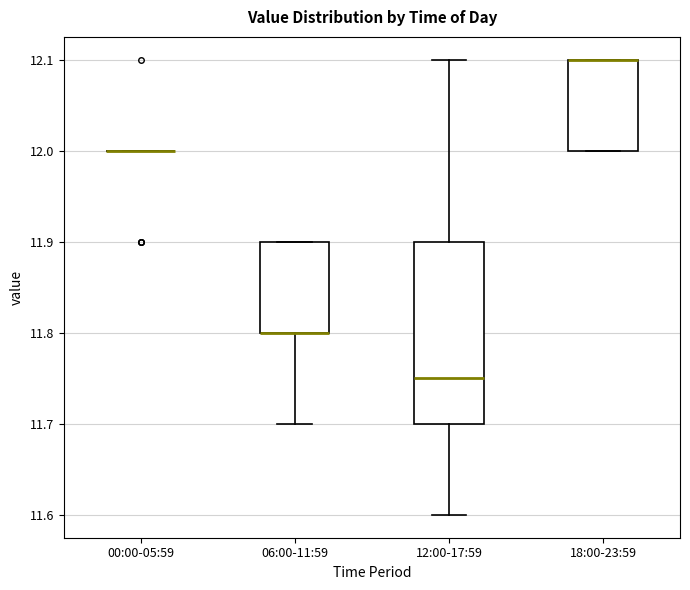

Reading left to right, transcribe this box plot: for each box, give where its median line is, the range the box spans, and where its two whiskers end, as read against the y-axis. The values are not printed on the chart, so give them approximately, as read against the axis.

00:00-05:59: box collapsed to a line at 12.00, whiskers 12.00 to 12.00
06:00-11:59: median 11.80 (drawn on the box's lower edge), box 11.80 to 11.90, whiskers 11.70 to 11.90
12:00-17:59: median 11.75, box 11.70 to 11.90, whiskers 11.60 to 12.10
18:00-23:59: median 12.10 (drawn on the box's upper edge), box 12.00 to 12.10, whiskers 12.00 to 12.10